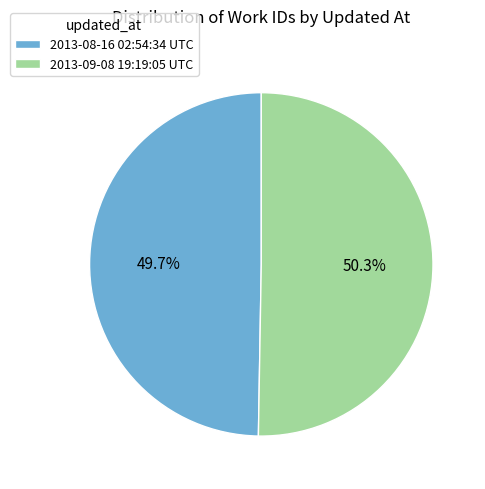

Is 2013-08-16 02:54:34 UTC the majority of the pie?

No